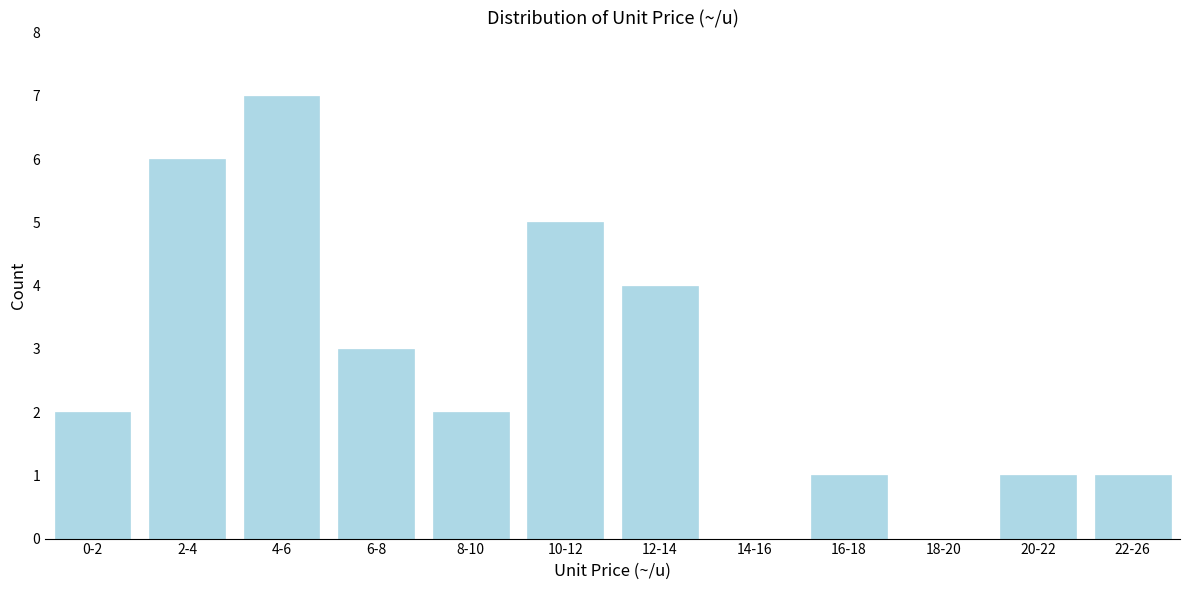

Reading right to left, transcribe all the data shown in this chart.

22-26=1	20-22=1	18-20=0	16-18=1	14-16=0	12-14=4	10-12=5	8-10=2	6-8=3	4-6=7	2-4=6	0-2=2